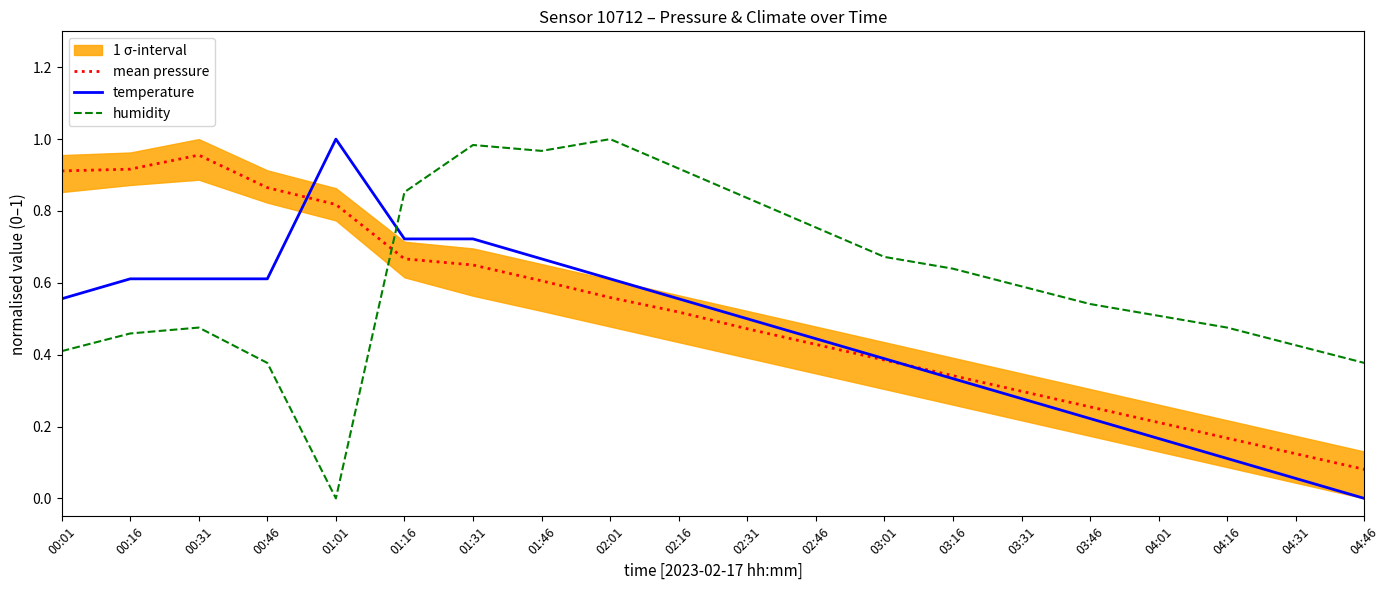

What is the difference between the maximum and minimum values in the mean pressure series?

0.9